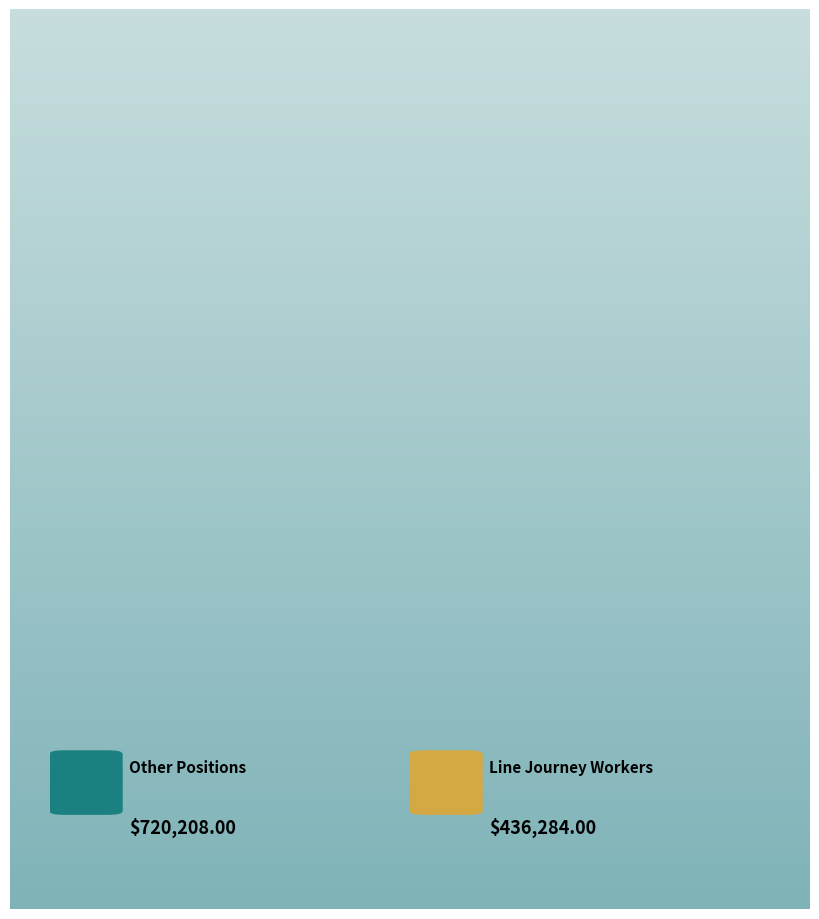

To the nearest percent, what is the average slice percentage?

50%